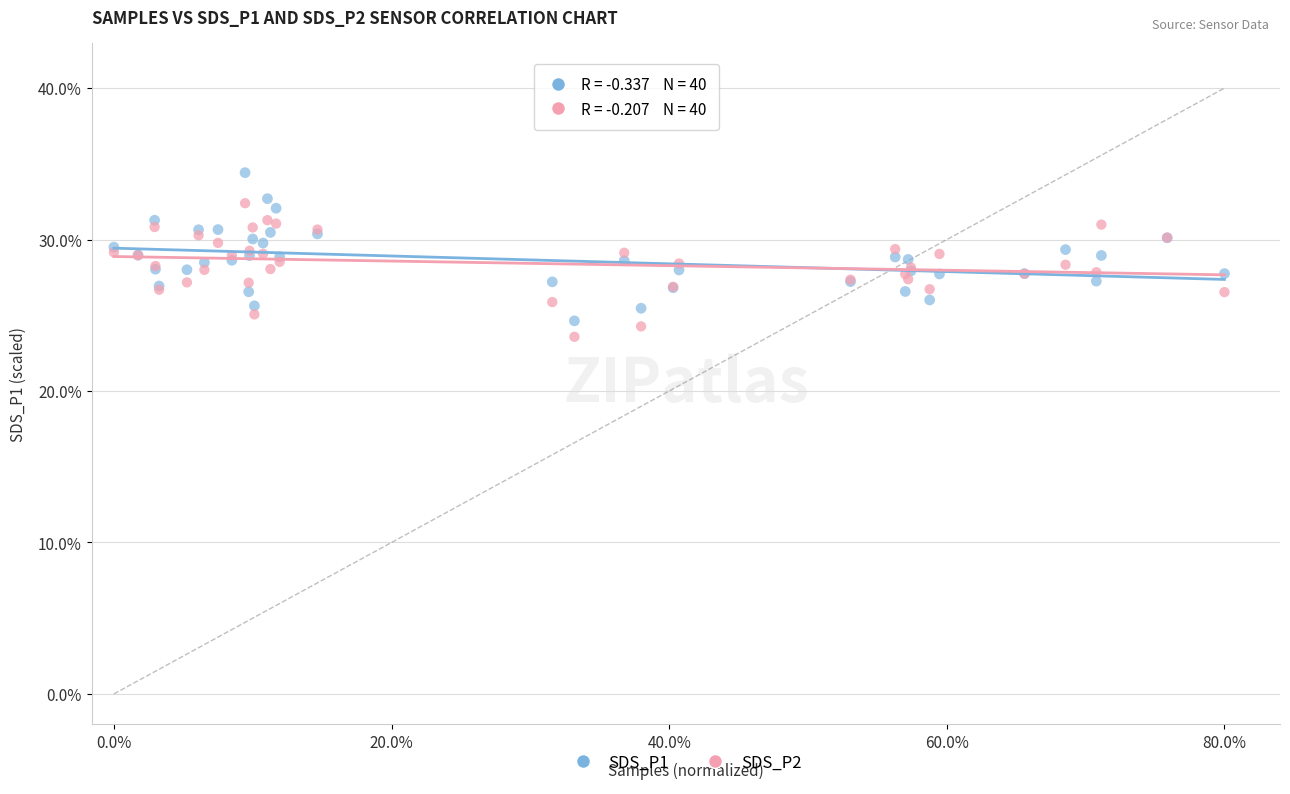

Which series reaches the maximum Y coordinate?

SDS_P1